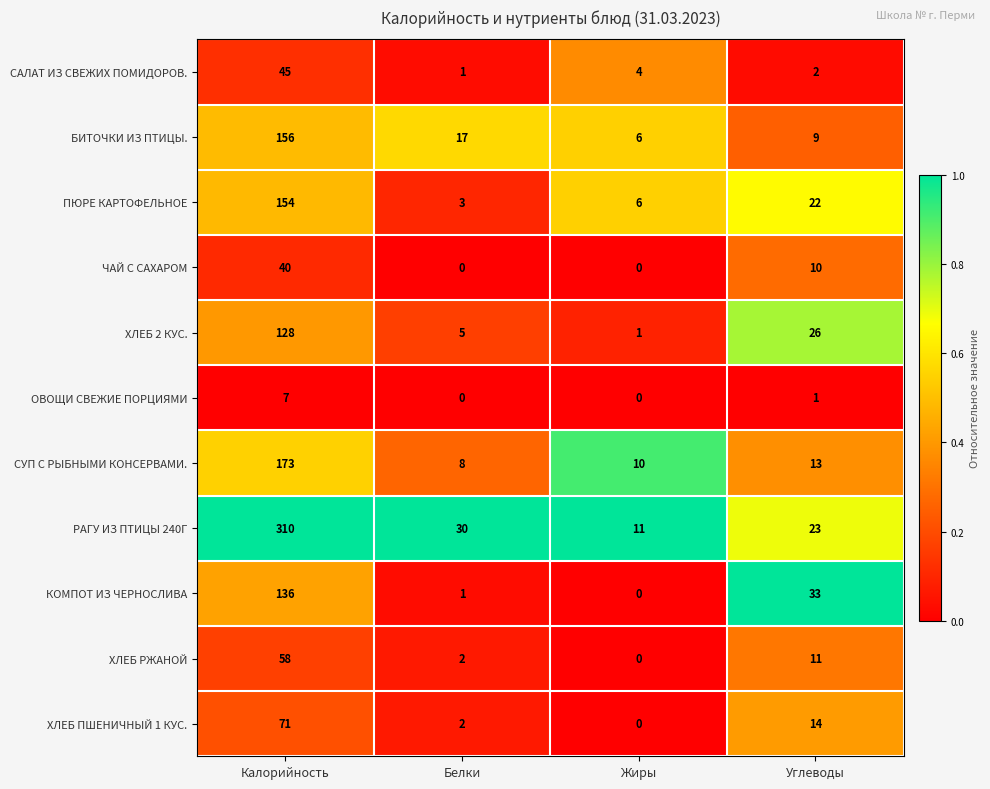

The value of САЛАТ ИЗ СВЕЖИХ ПОМИДОРОВ. at Жиры is 6. True or false?

False